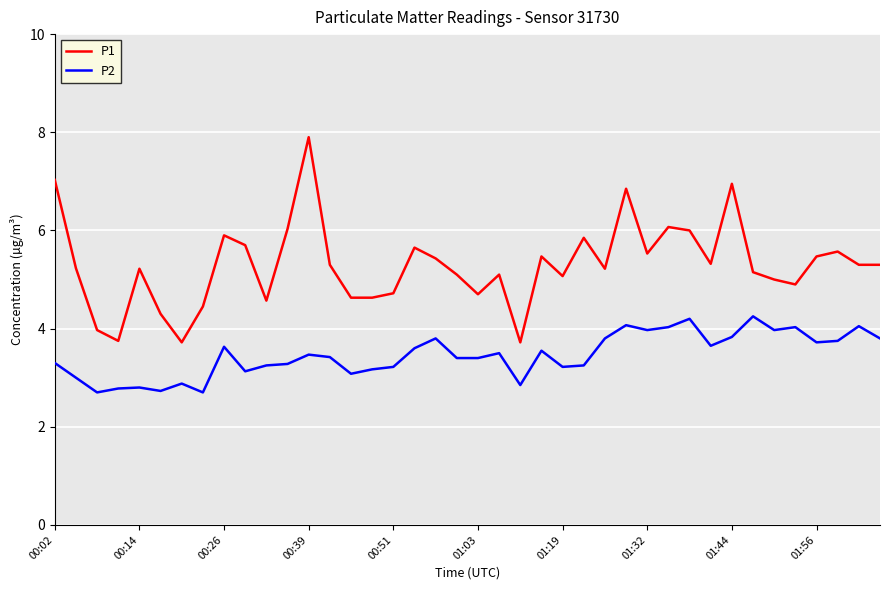

What is the difference between the maximum and second lowest values in the P1 series?

4.2